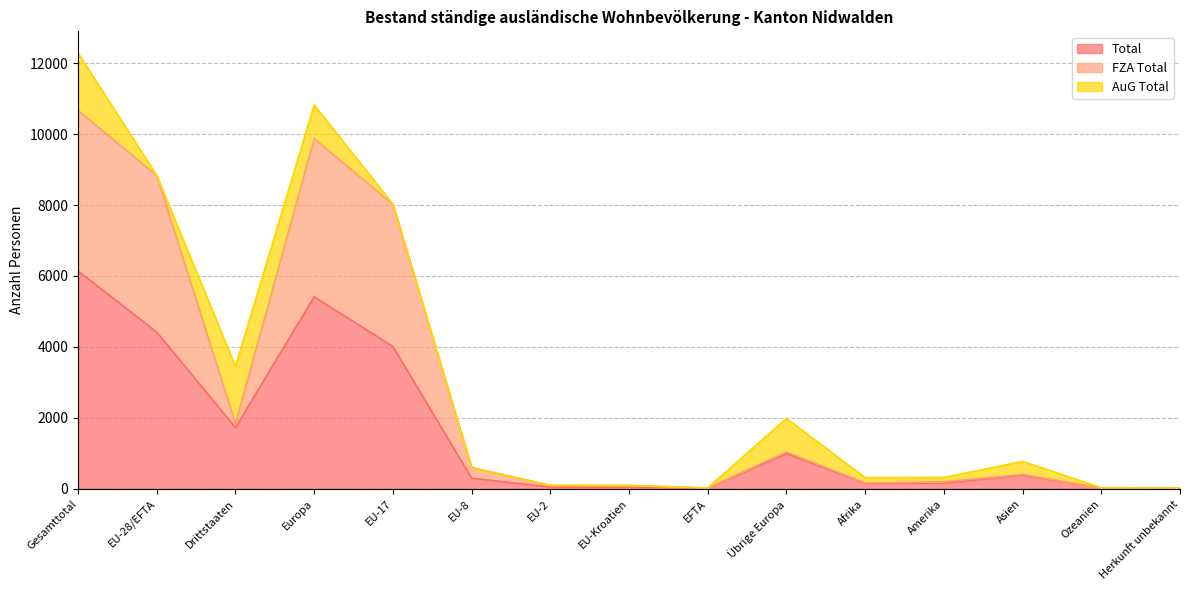

How many lines are shown in the chart?

3